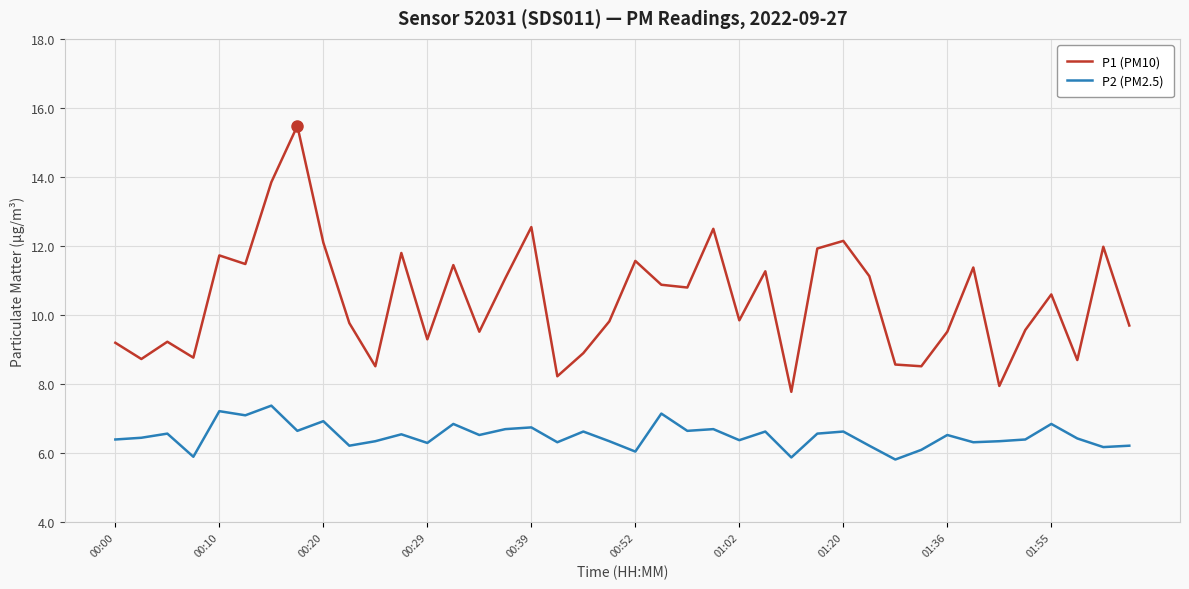

True or false: P1 (PM10) has more than 2 interior local peaks.

True